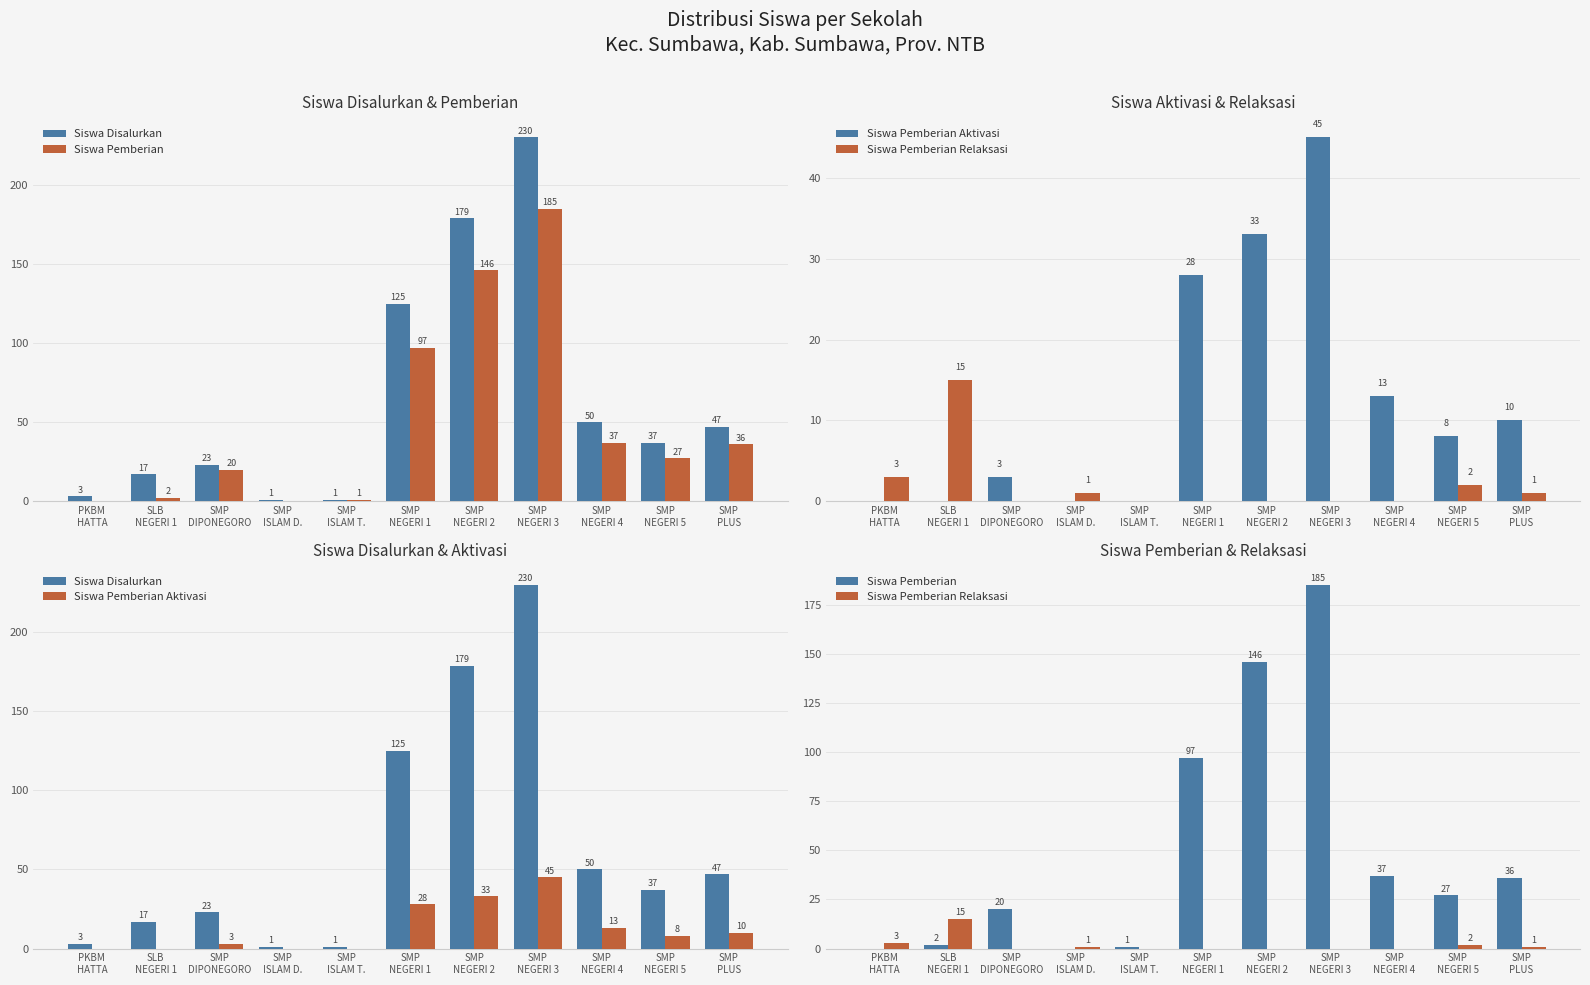

Rank the categories by Siswa Pemberian value from highest to lowest.

SMP
NEGERI 3, SMP
NEGERI 2, SMP
NEGERI 1, SMP
NEGERI 4, SMP
PLUS, SMP
NEGERI 5, SMP
DIPONEGORO, SLB
NEGERI 1, SMP
ISLAM T., PKBM
HATTA, SMP
ISLAM D.